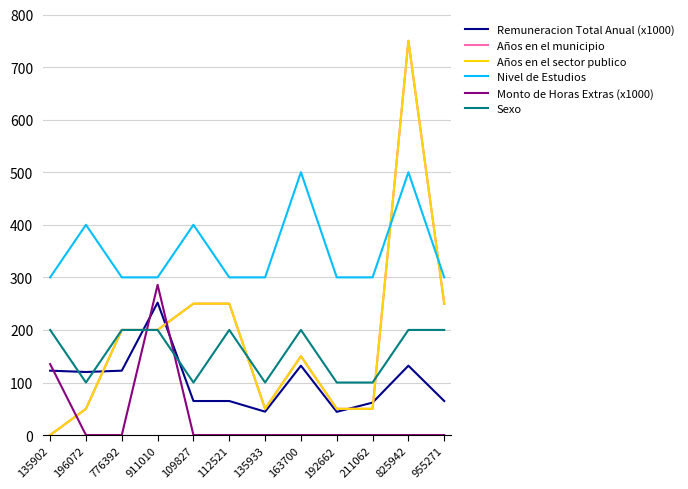

Reading right to left, extract all data points from this chart.

Remuneracion Total Anual (x1000): 955271=64.8	825942=132.0	211062=61.8	192662=44.2	163700=132.0	135933=44.5	112521=64.8	109827=64.8	911010=252.0	776392=122.5	196072=120.0	135902=122.5
Años en el municipio: 955271=250.0	825942=750.0	211062=50.0	192662=50.0	163700=150.0	135933=50.0	112521=250.0	109827=250.0	911010=200.0	776392=200.0	196072=50.0	135902=0.0
Años en el sector publico: 955271=250.0	825942=750.0	211062=50.0	192662=50.0	163700=150.0	135933=50.0	112521=250.0	109827=250.0	911010=200.0	776392=200.0	196072=50.0	135902=0.0
Nivel de Estudios: 955271=300.0	825942=500.0	211062=300.0	192662=300.0	163700=500.0	135933=300.0	112521=300.0	109827=400.0	911010=300.0	776392=300.0	196072=400.0	135902=300.0
Monto de Horas Extras (x1000): 955271=0.0	825942=0.0	211062=0.0	192662=0.0	163700=0.0	135933=0.0	112521=0.0	109827=0.0	911010=285.8	776392=0.0	196072=0.0	135902=135.0
Sexo: 955271=200.0	825942=200.0	211062=100.0	192662=100.0	163700=200.0	135933=100.0	112521=200.0	109827=100.0	911010=200.0	776392=200.0	196072=100.0	135902=200.0